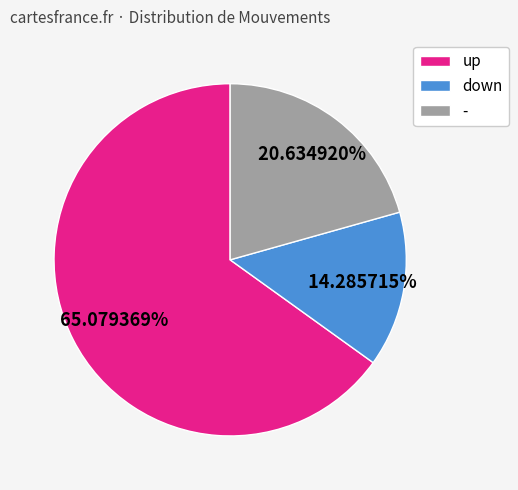

Which category has the smallest portion of the pie?

down